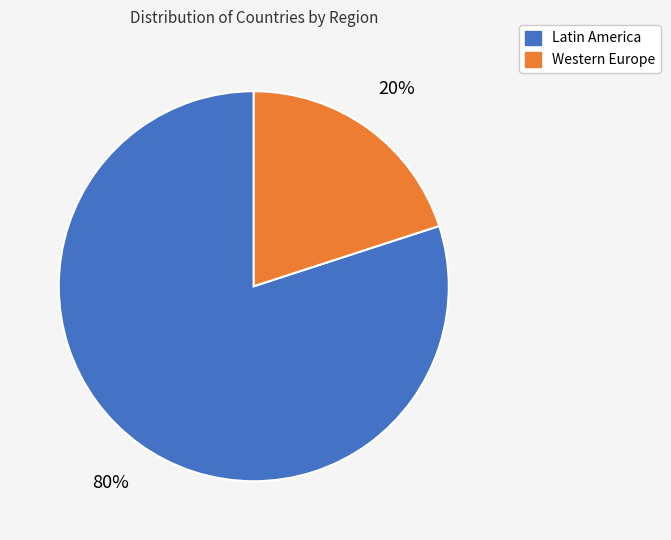

Is there any slice that represents more than half of the pie?

Yes